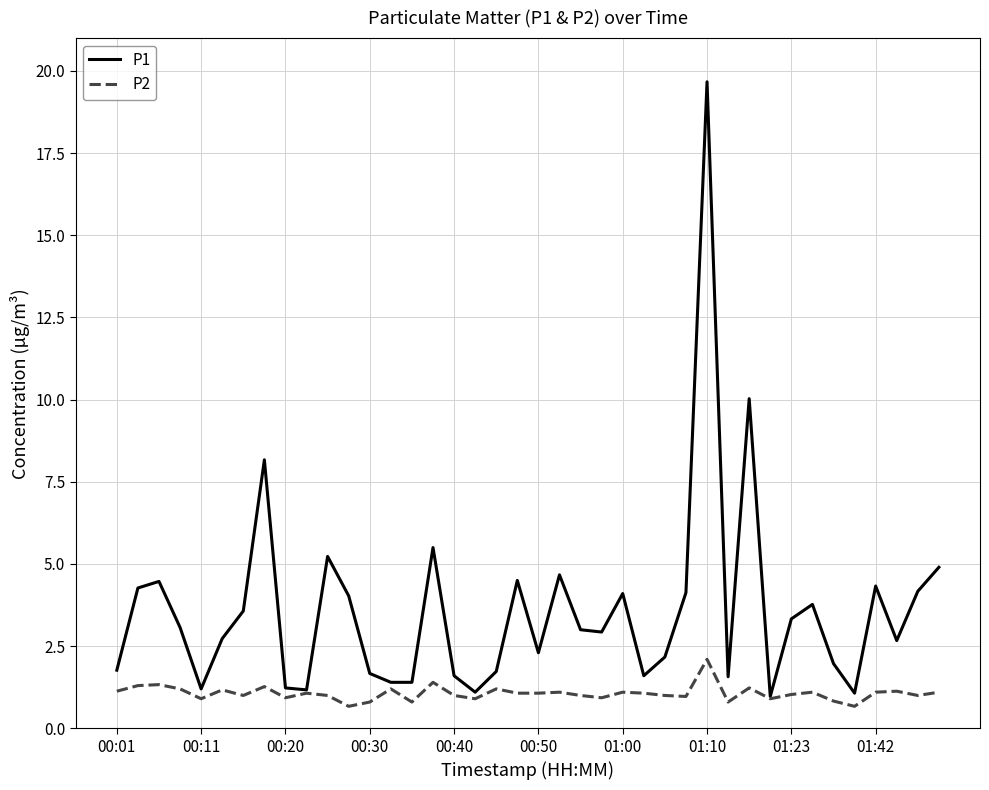

Rank the series by their average value, from lowest to highest.

P2, P1